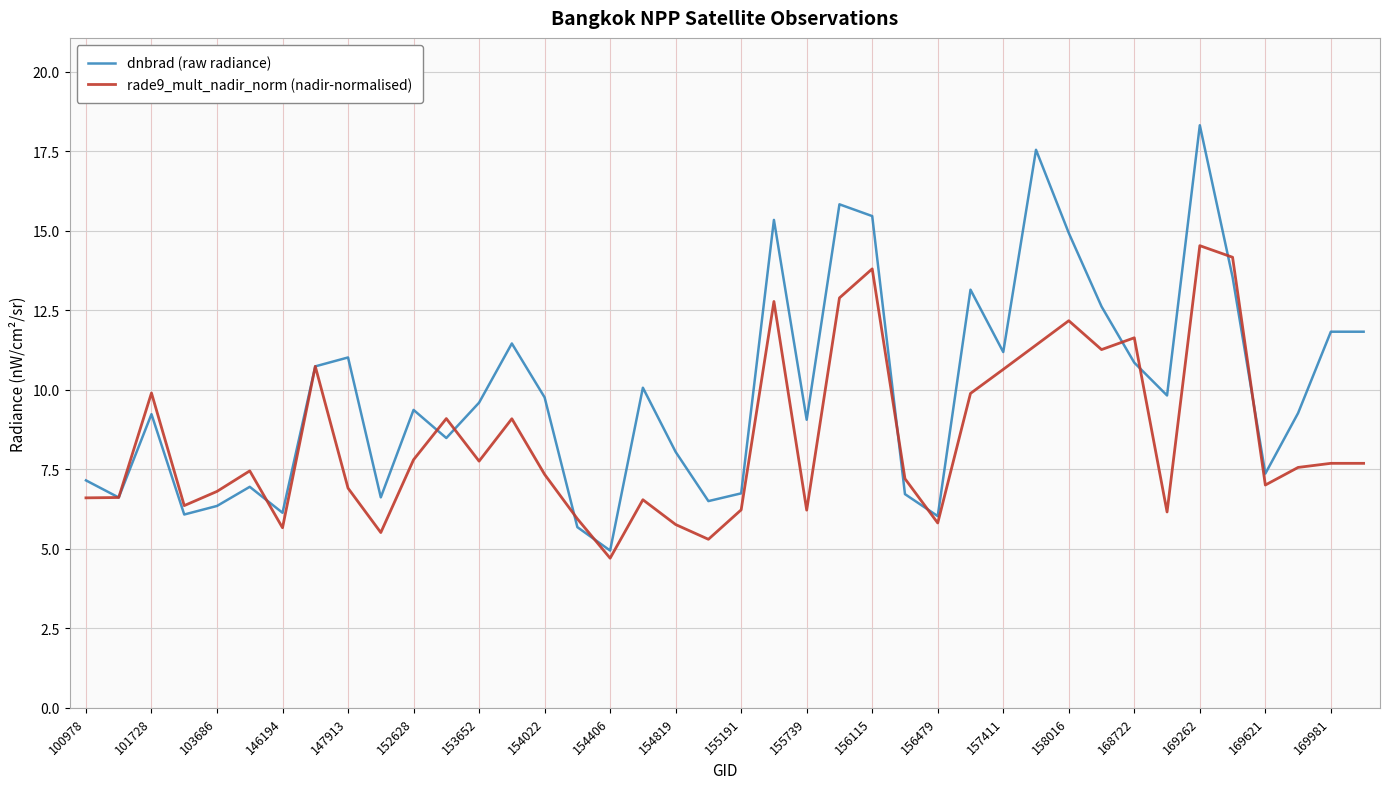

What is the smallest value displayed?

4.7